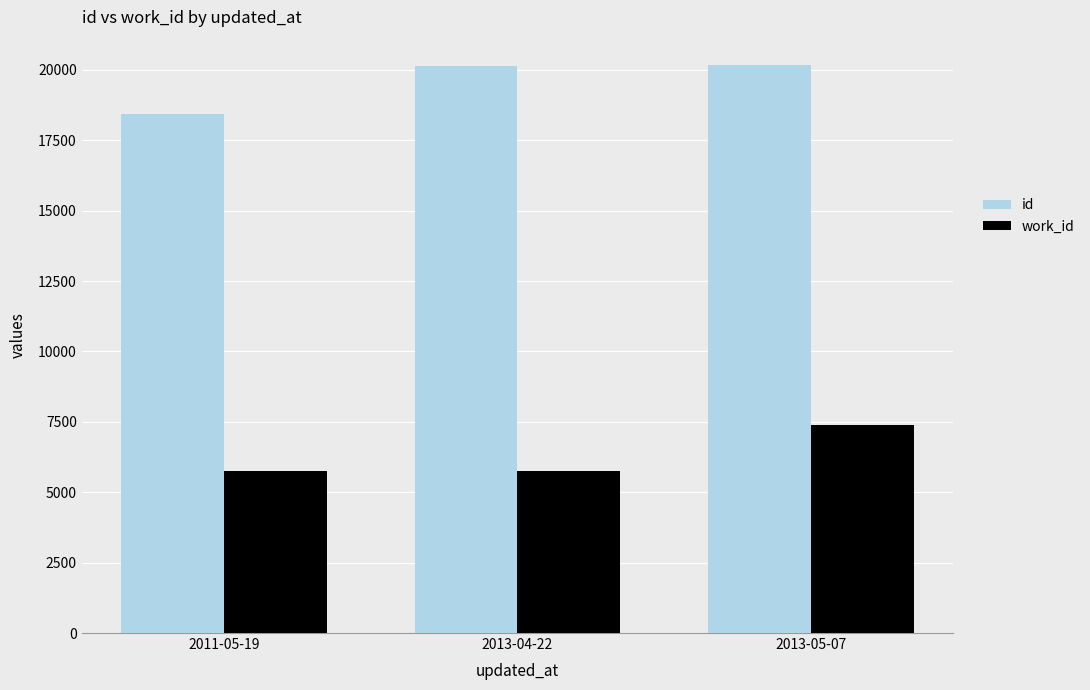

At which label is id closest to 19304?

2013-04-22